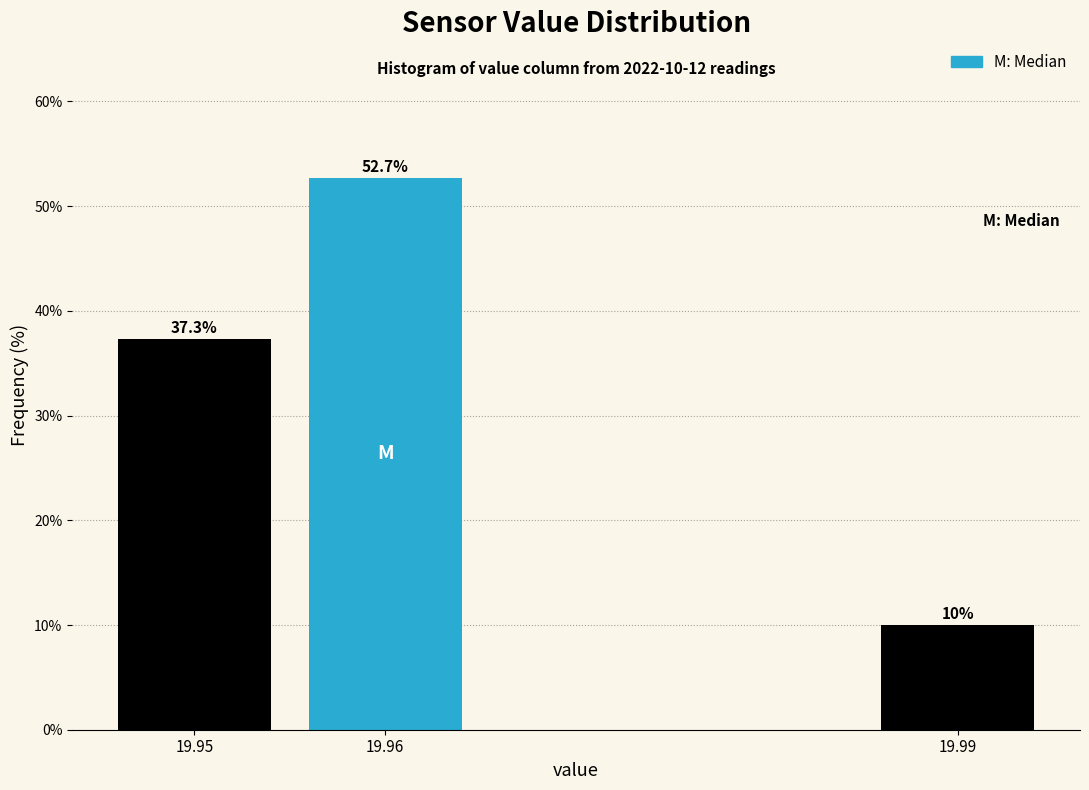

Reading right to left, what are all the values shown in this chart?

19.99=10.0	19.96=52.7	19.95=37.3